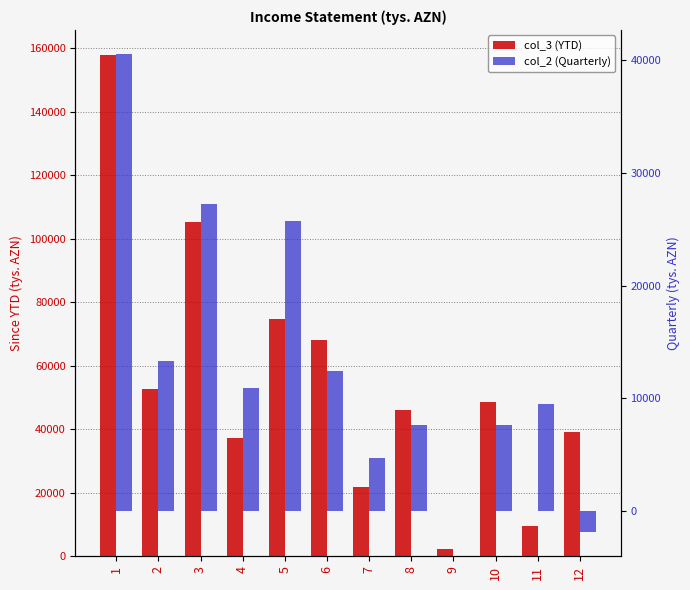

What is the maximum value shown in the chart?

157855.7